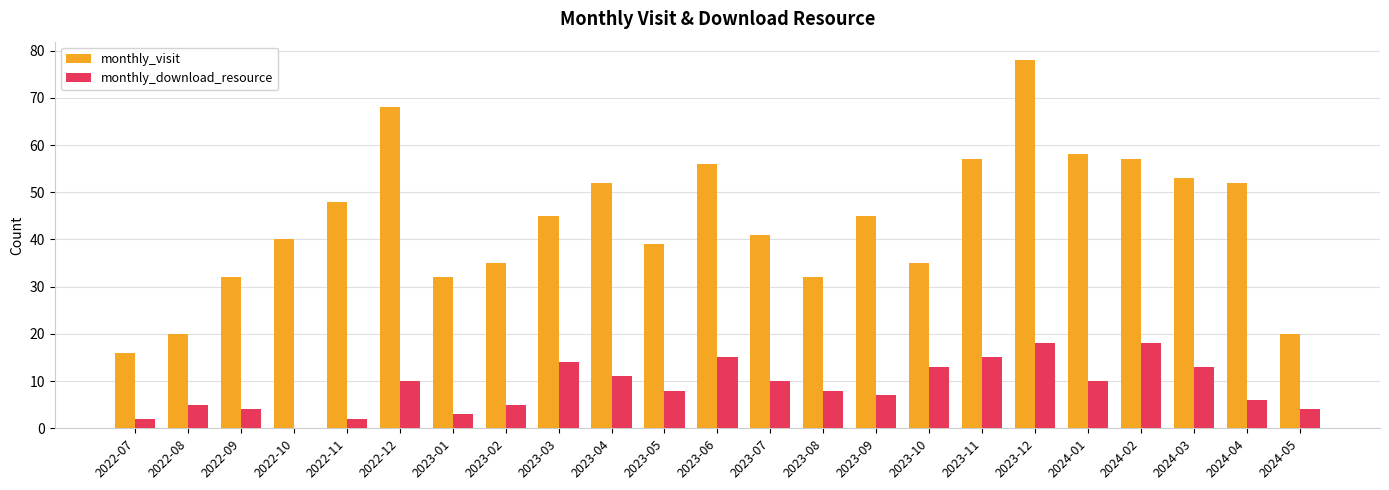

True or false: monthly_download_resource has a value of 10 at 2023-09.

False